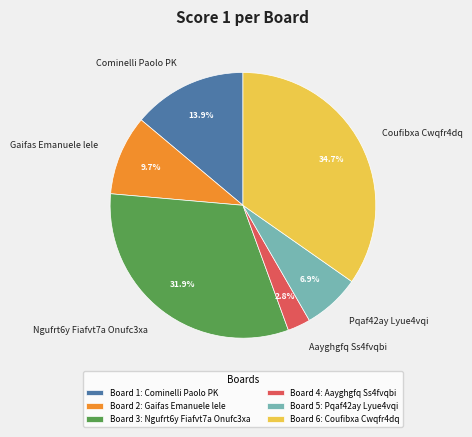

Which has a higher value, Coufibxa Cwqfr4dq or Cominelli Paolo PK?

Coufibxa Cwqfr4dq